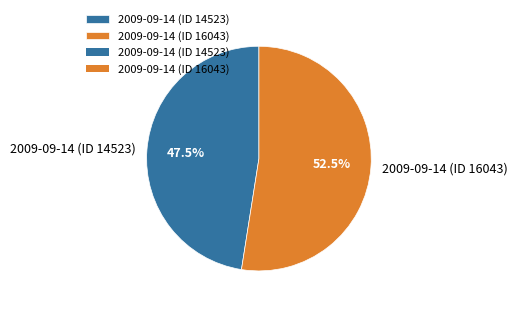

Approximately how many times larger is the value at 2009-09-14 (ID 14523) compared to 2009-09-14 (ID 16043)?

0.9